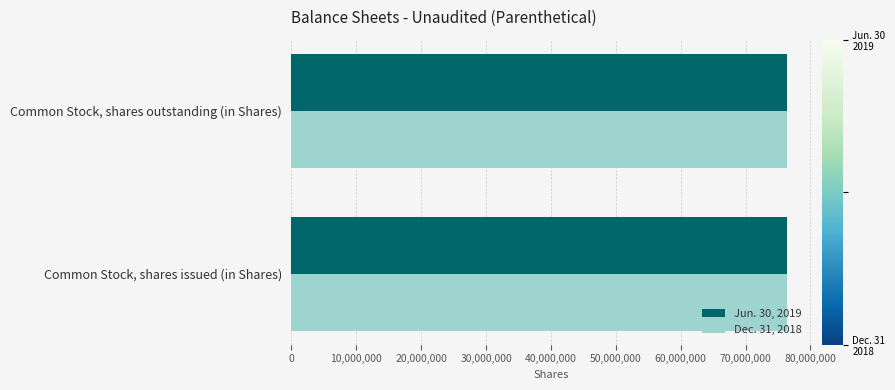

What is the lowest value of the Dec. 31, 2018 series?

76308587